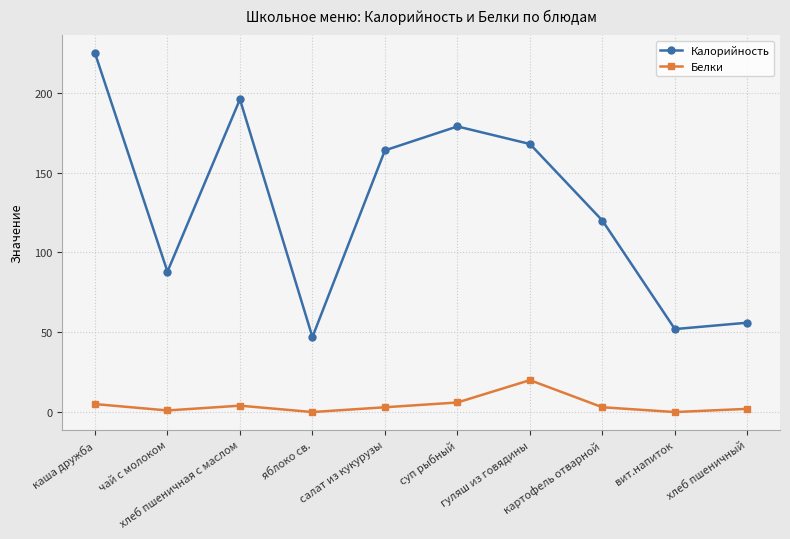

Does the chart have visible grid lines?

Yes